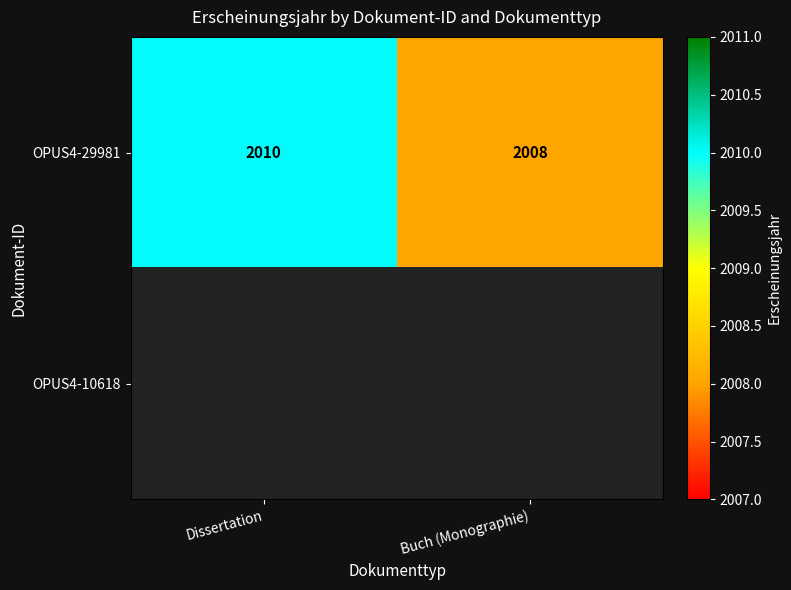

Count the number of categories in the chart.

2